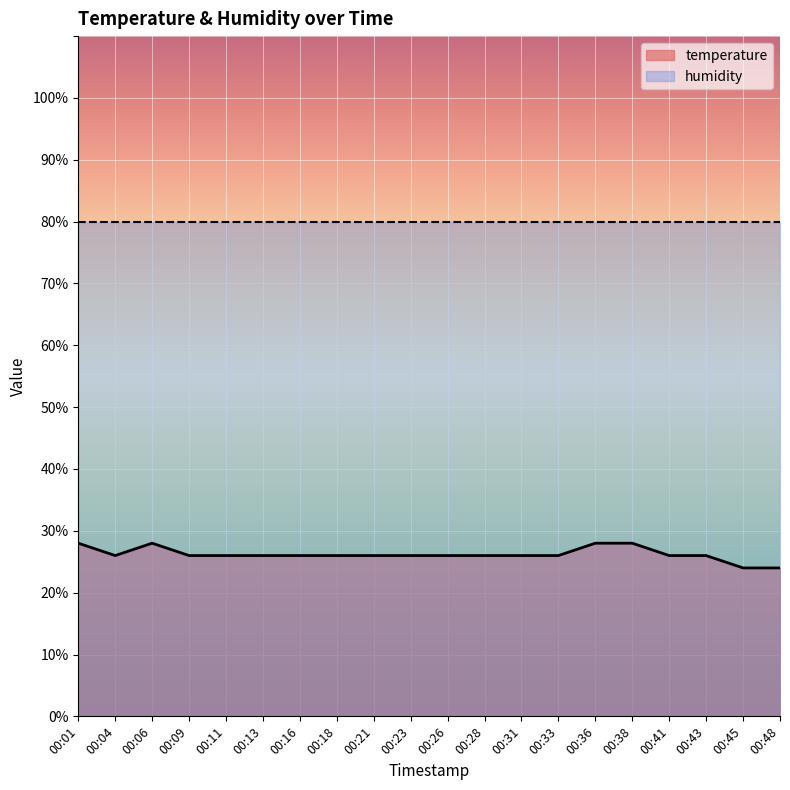

Which has a higher value, 00:23 or 00:31?

00:23